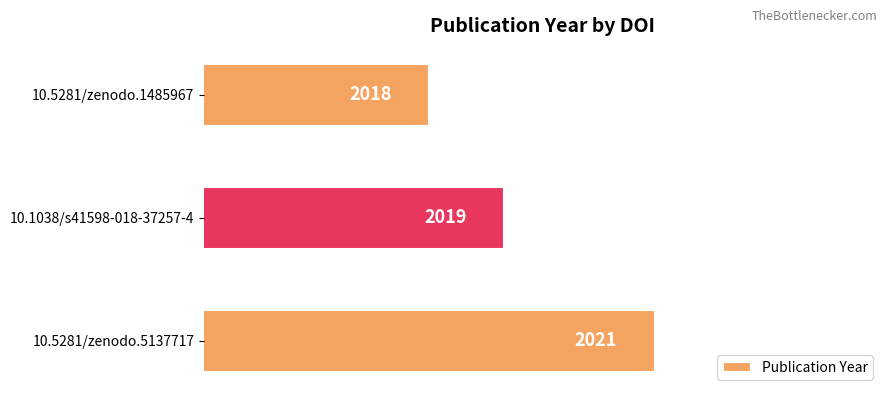

Count the number of categories in the chart.

3